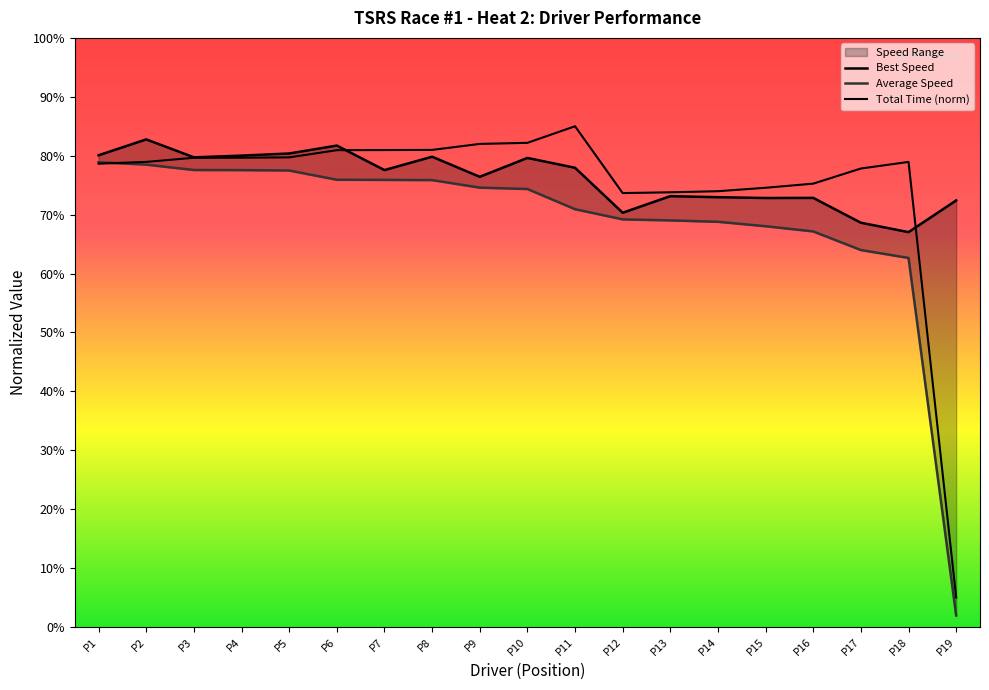

True or false: Average Speed and Best Lap time cross at least once.

False